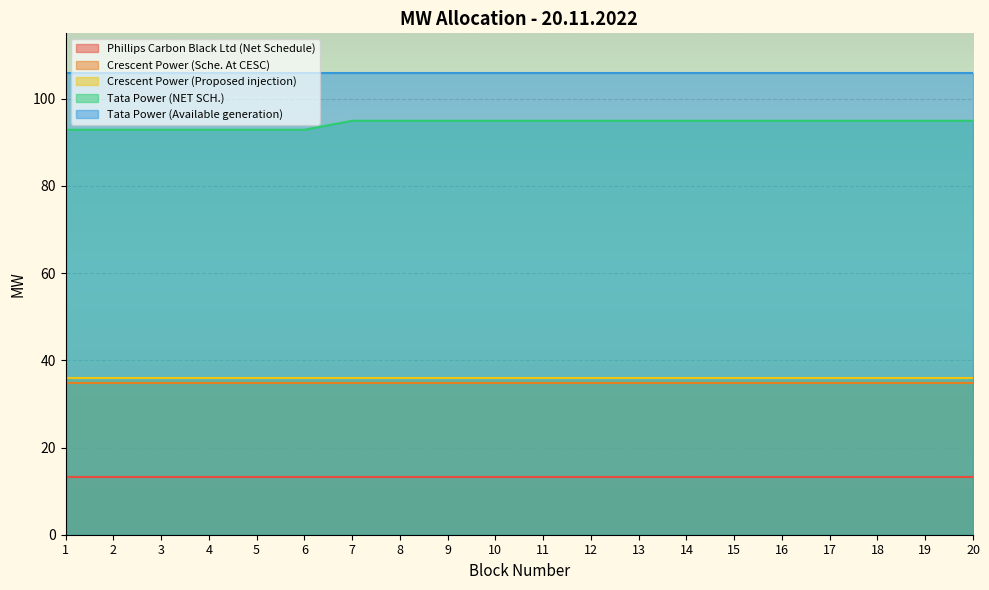

At which label does Tata Power (Available generation) reach its minimum?

1